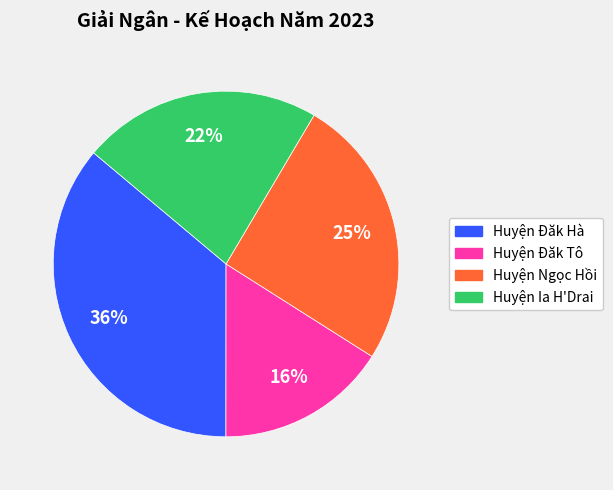

To the nearest percent, what is the average slice percentage?

25%